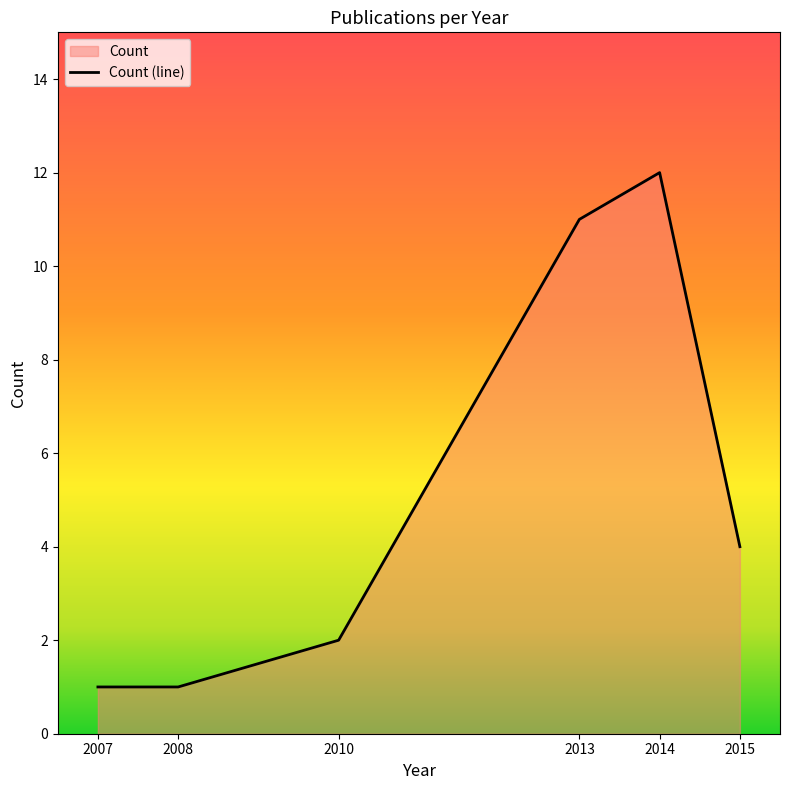

Where is the first local maximum?

2014